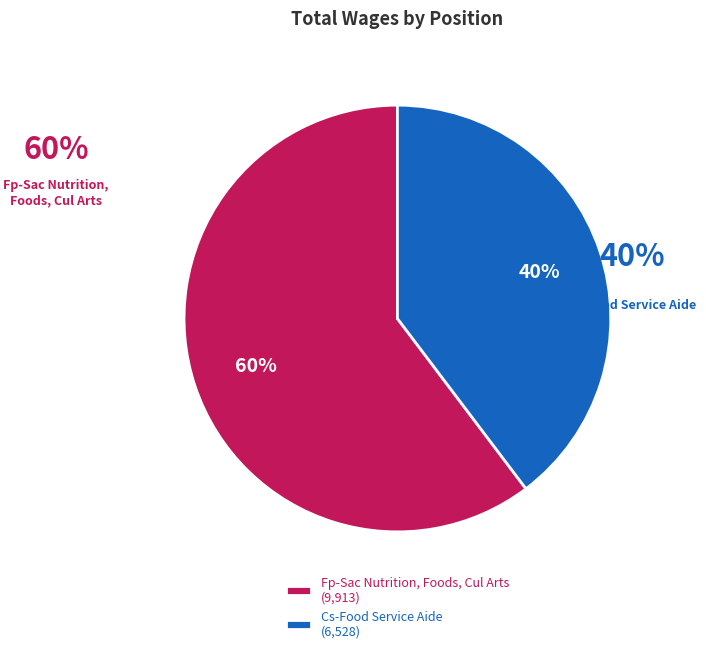

What is the change in value from Fp-Sac Nutrition, Foods, Cul Arts to Cs-Food Service Aide?

-3385